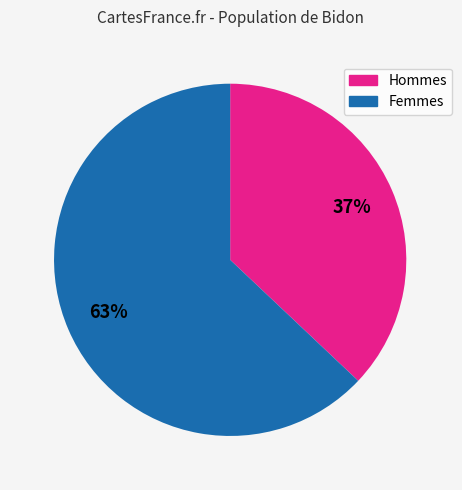

Does any single category account for the majority?

Yes